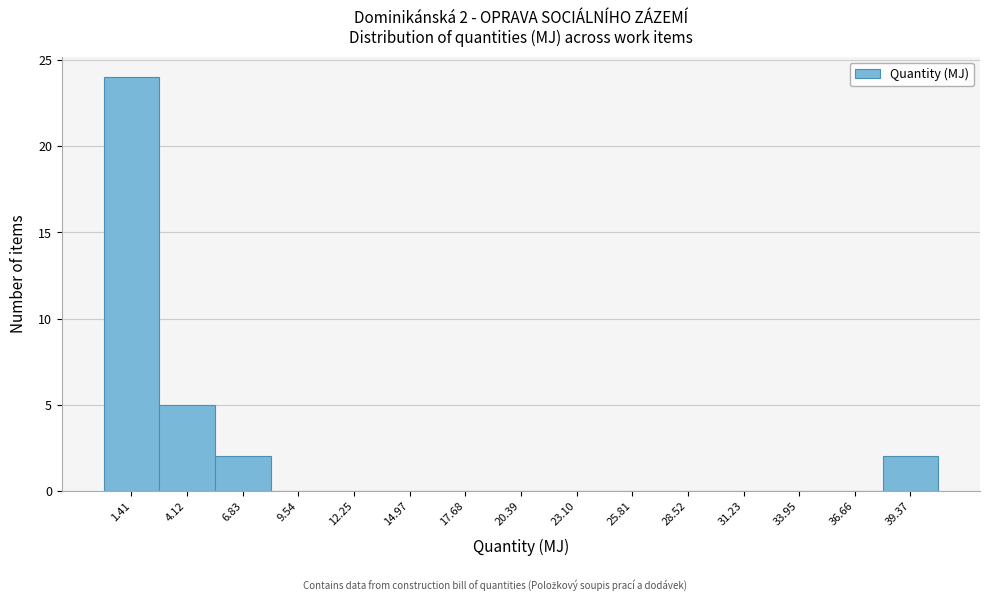

Which range on the x-axis has the tallest bar?

0.0 to 3.0